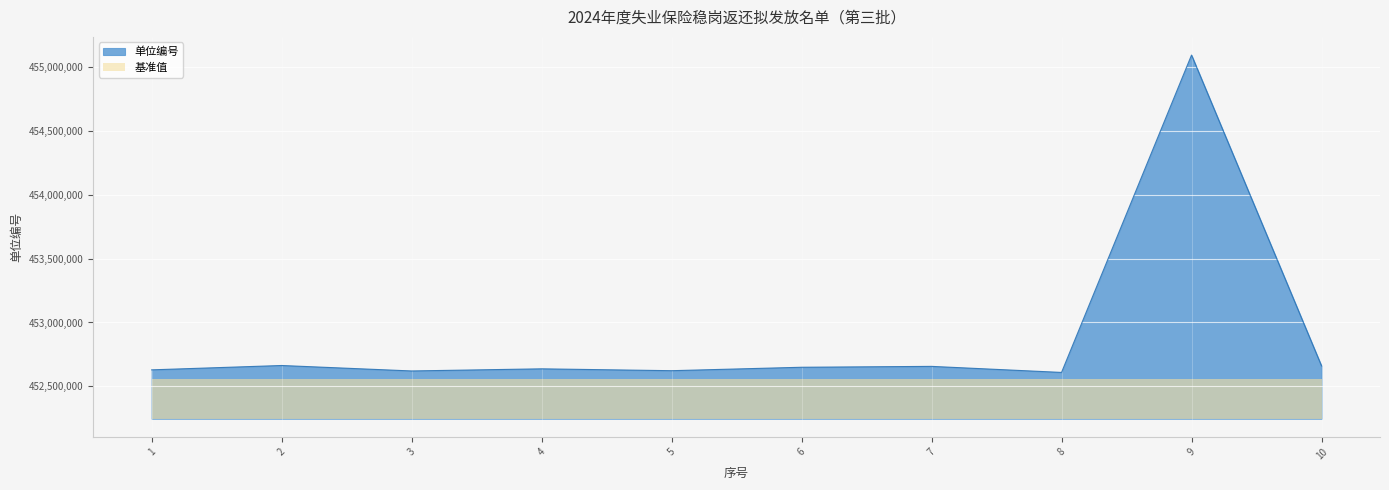

What is the value of the 8th point from the left?

452609170